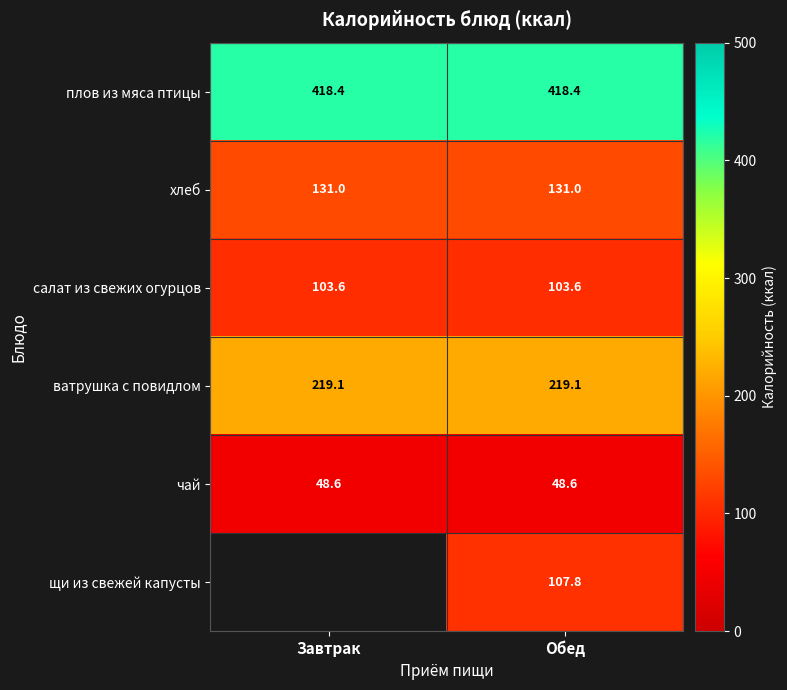

True or false: ватрушка с повидлом has a value of 103.1 at Завтрак.

False